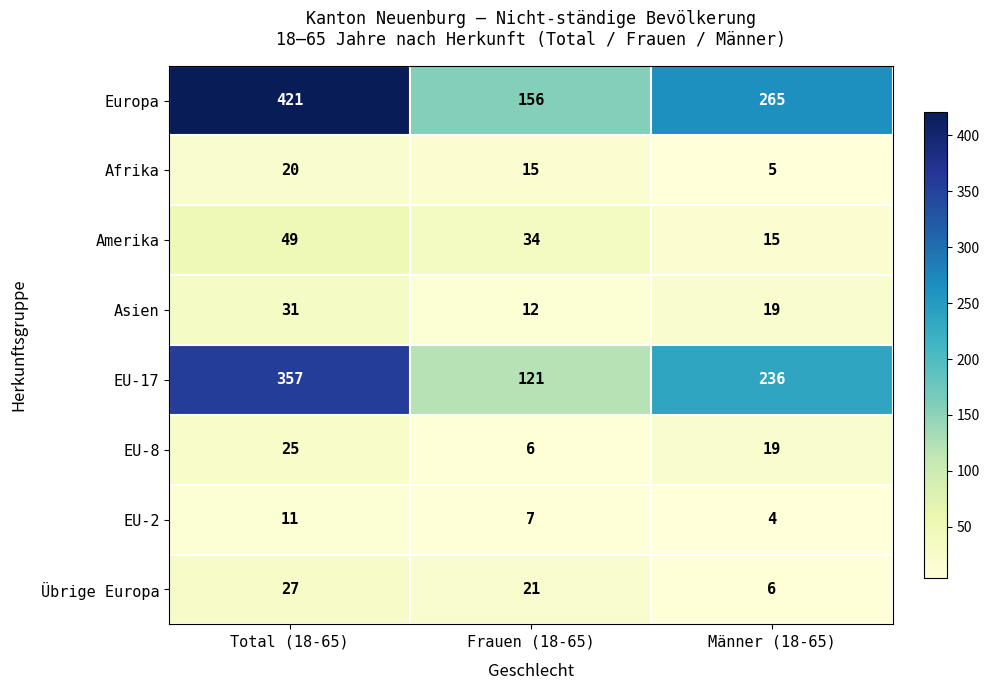

At which category is the sum across all series the highest?

Total (18-65)